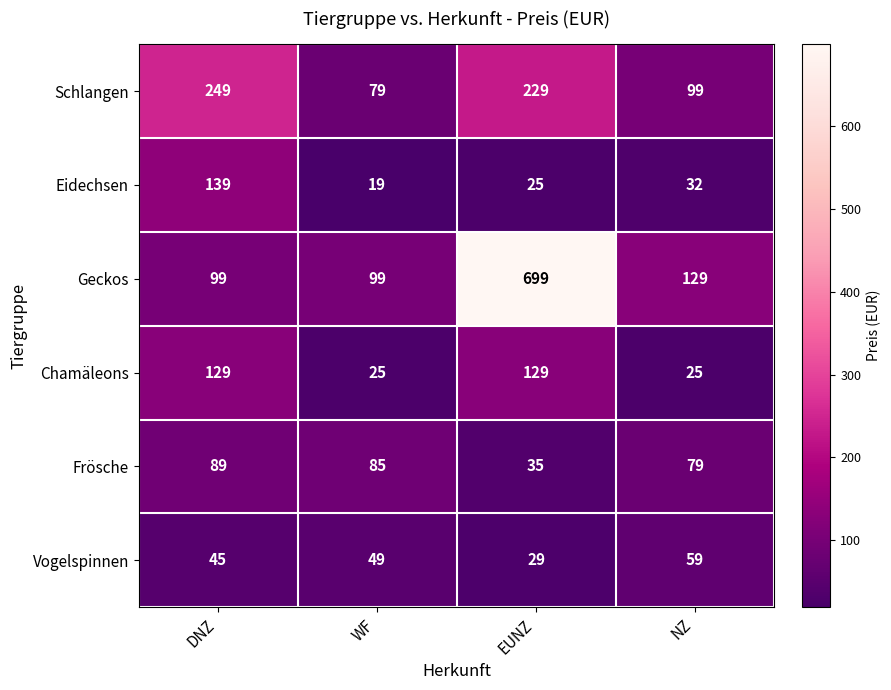

At how many categories does at least one series exceed 219?

2